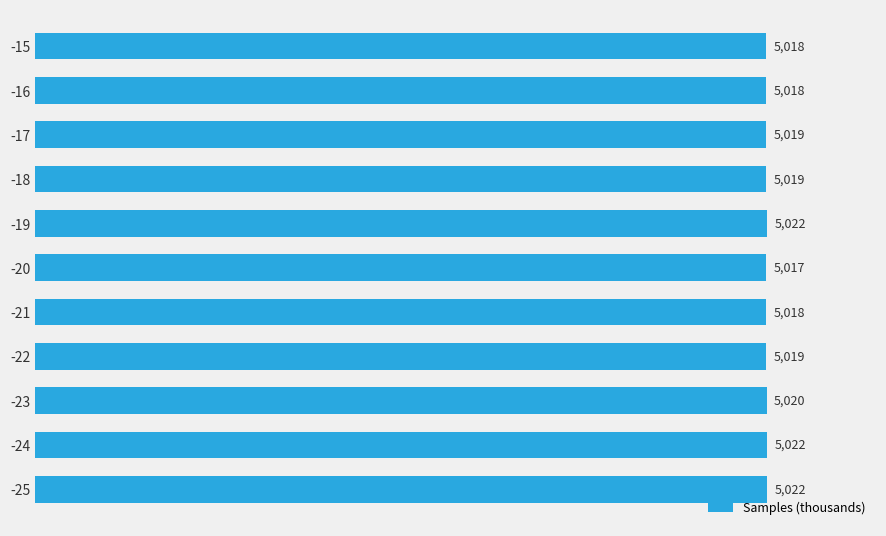

What is the difference between the second highest and minimum values?

5